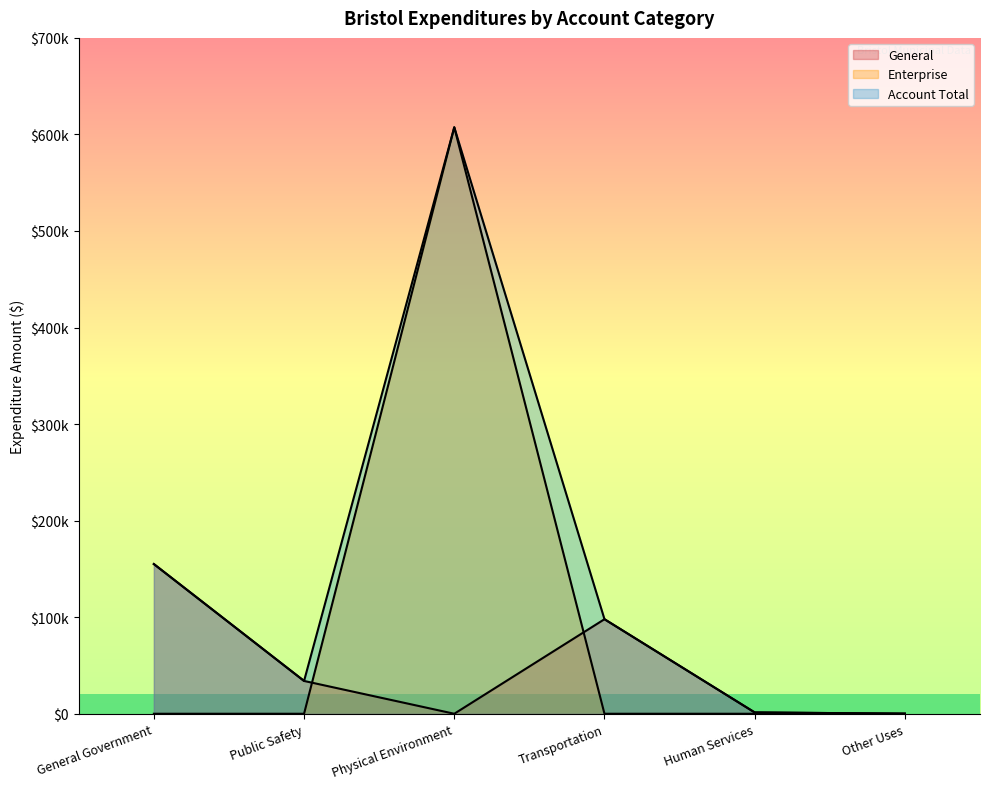

What is the greatest value displayed?

607412